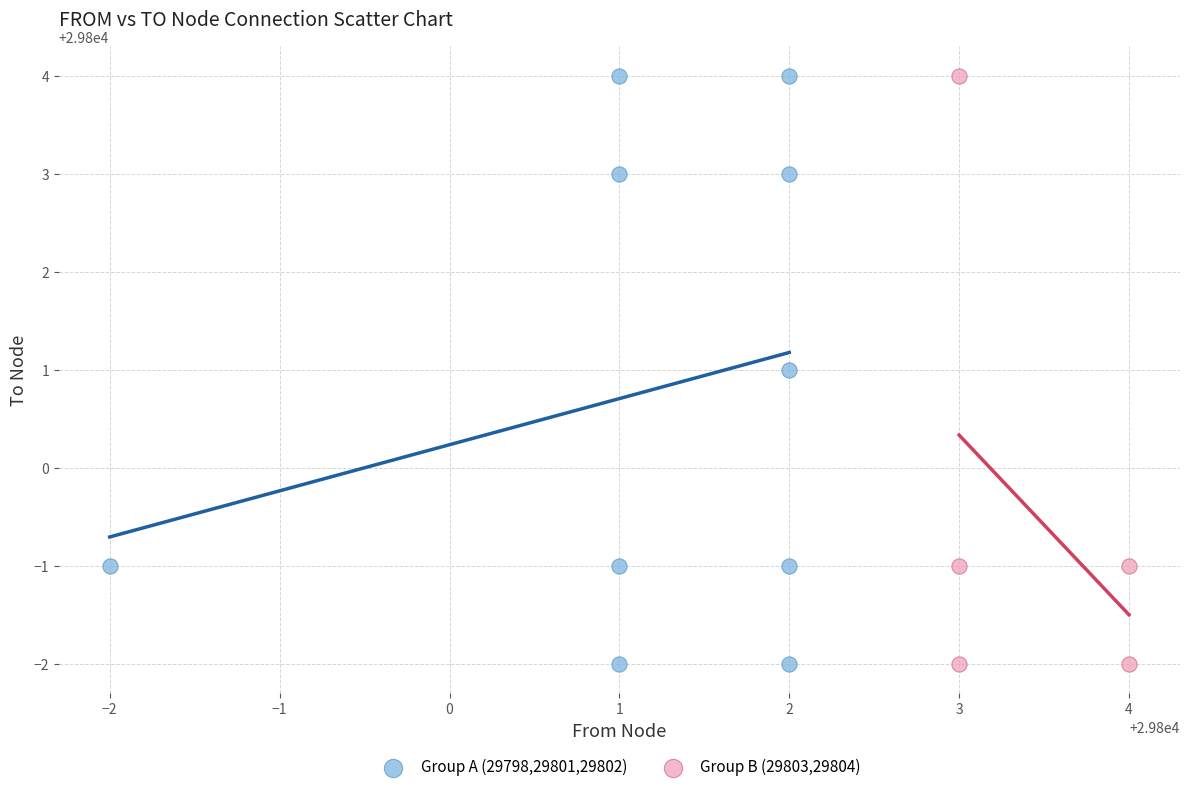

What are all the series names shown in the legend?

Group A (29798,29801,29802), Group B (29803,29804)